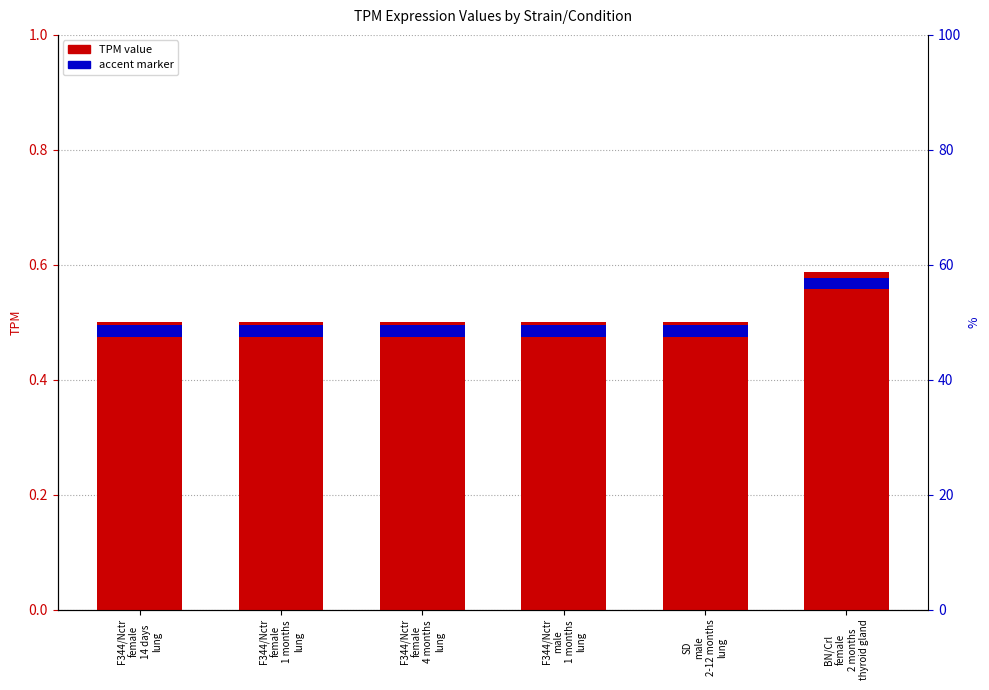

Rank the series by their maximum value, from highest to lowest.

TPM value, accent marker